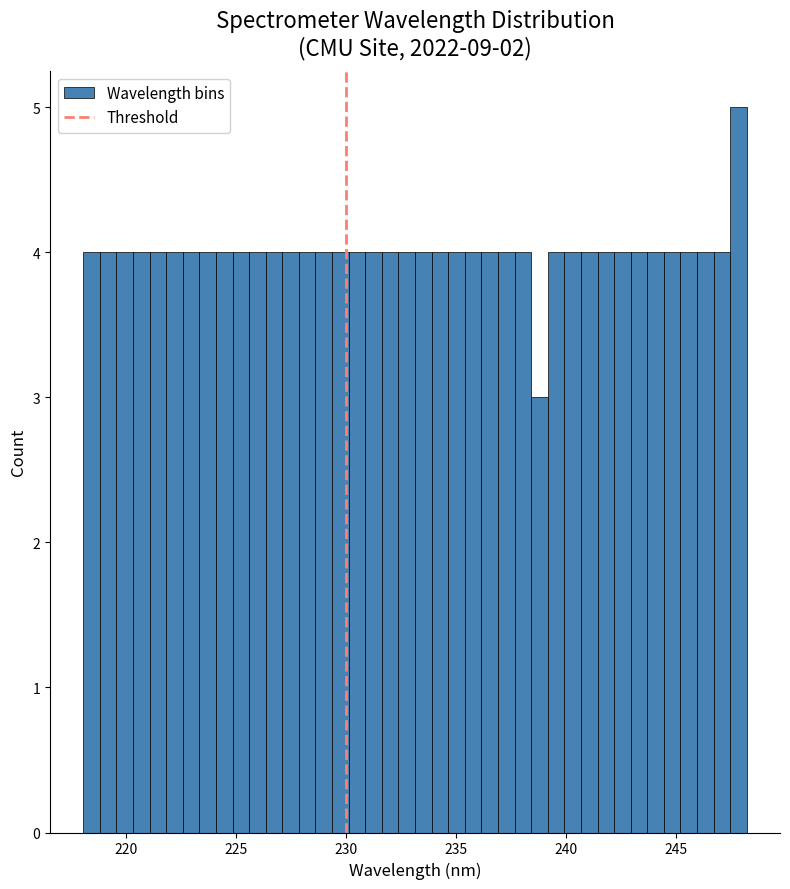

Around what value on the x-axis is the tallest bar? Give the approximate position of its centre, as read against the axis.

248.0